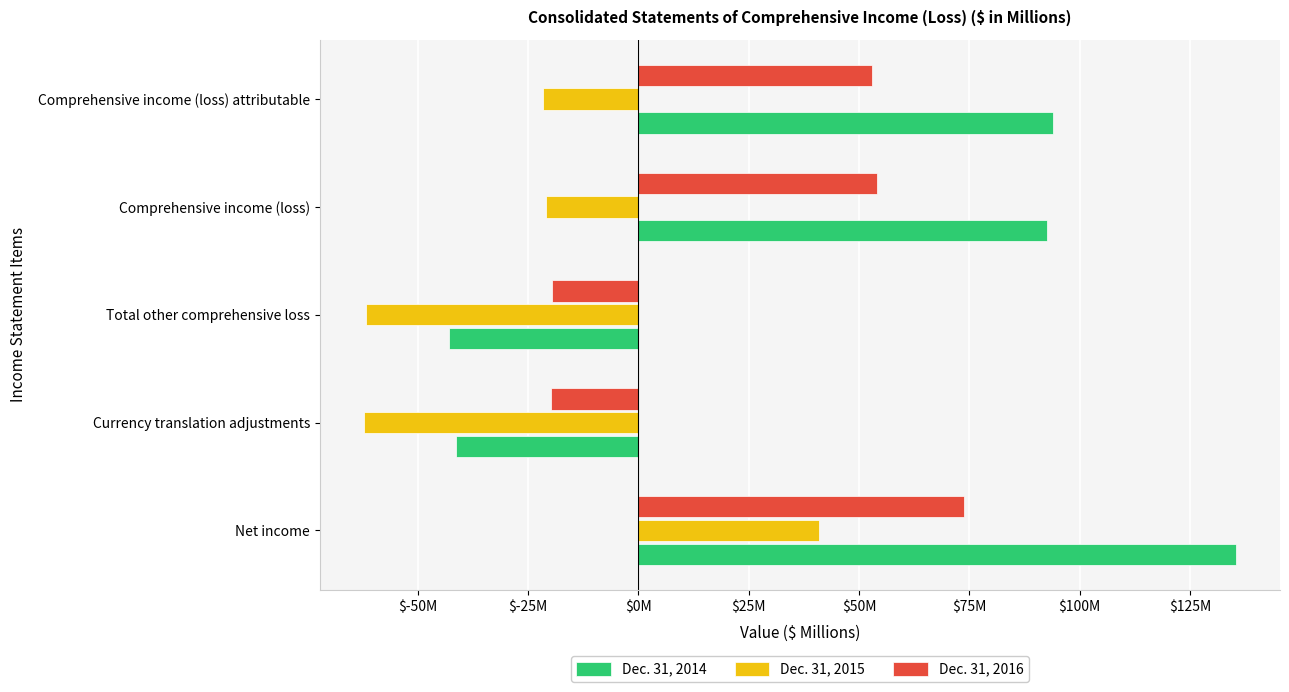

Reading left to right, list all the values displayed in this chart.

Dec. 31, 2014: 135.5	-41.4	-42.9	92.6	93.9
Dec. 31, 2015: 40.9	-62.3	-61.8	-20.9	-21.6
Dec. 31, 2016: 73.8	-19.9	-19.7	54.1	52.9